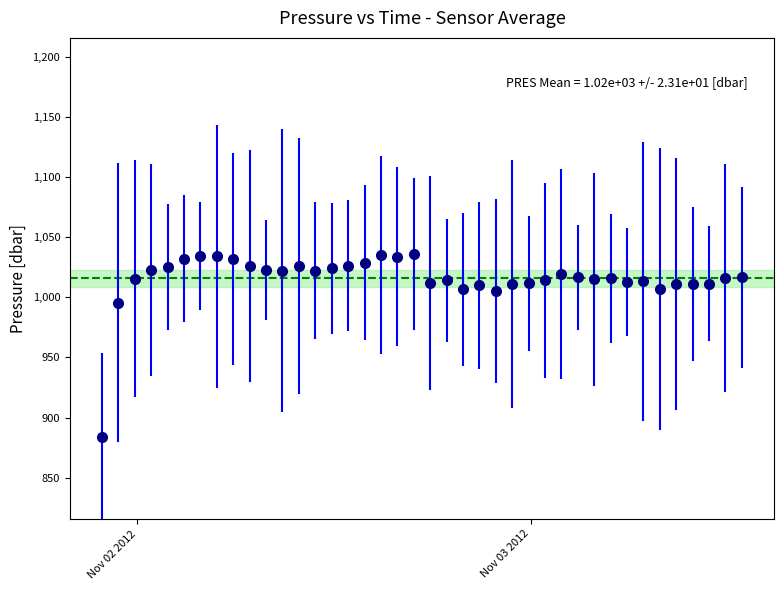

What is the minimum value shown in the chart?

883.8